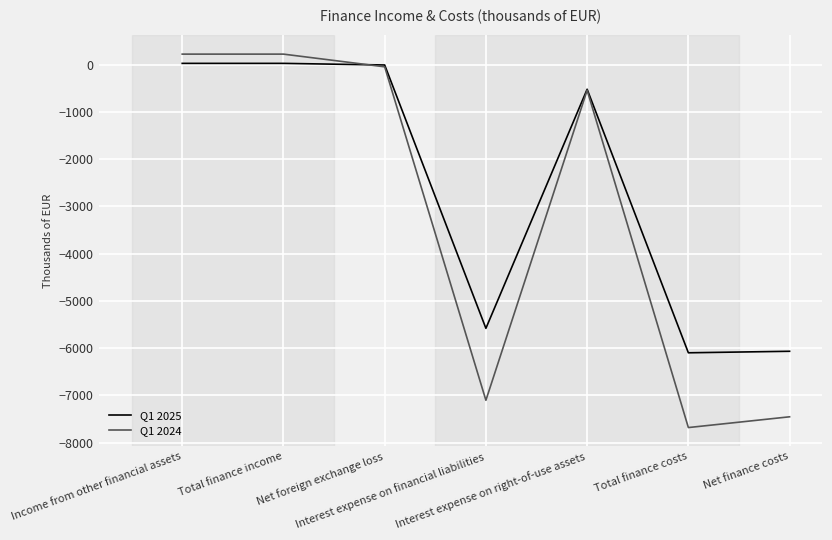

Which series has the largest range (max minus min)?

Q1 2024